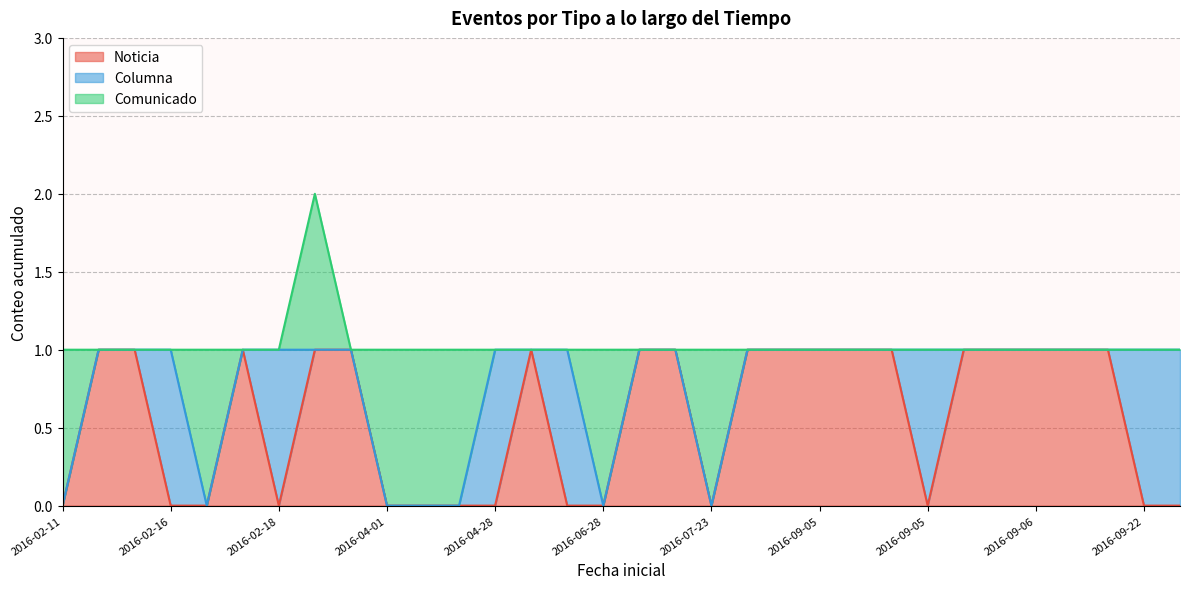

At how many categories does at least one series exceed 0?

32